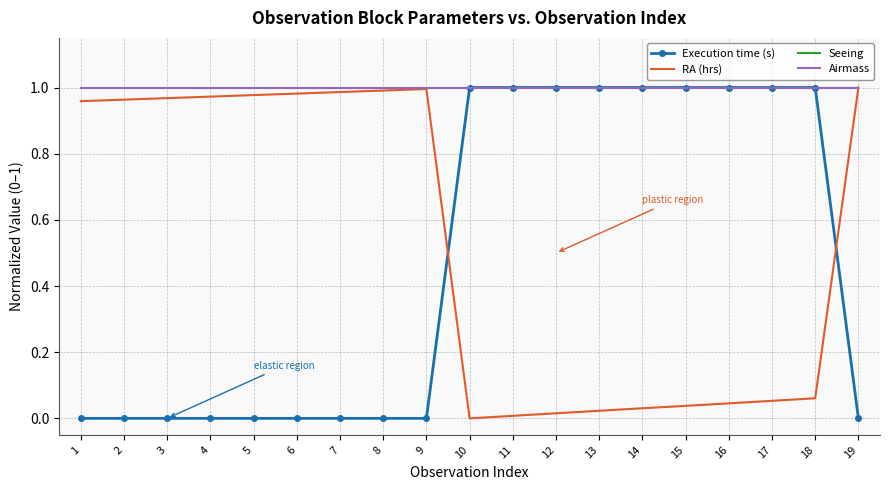

Reading left to right, list all the values displayed in this chart.

Execution time (s): 0.0	0.0	0.0	0.0	0.0	0.0	0.0	0.0	0.0	1.0	1.0	1.0	1.0	1.0	1.0	1.0	1.0	1.0	0.0
RA (hrs): 1.0	1.0	1.0	1.0	1.0	1.0	1.0	1.0	1.0	0.0	0.0	0.0	0.0	0.0	0.0	0.0	0.1	0.1	1.0
Seeing: 1.0	1.0	1.0	1.0	1.0	1.0	1.0	1.0	1.0	1.0	1.0	1.0	1.0	1.0	1.0	1.0	1.0	1.0	1.0
Airmass: 1.0	1.0	1.0	1.0	1.0	1.0	1.0	1.0	1.0	1.0	1.0	1.0	1.0	1.0	1.0	1.0	1.0	1.0	1.0